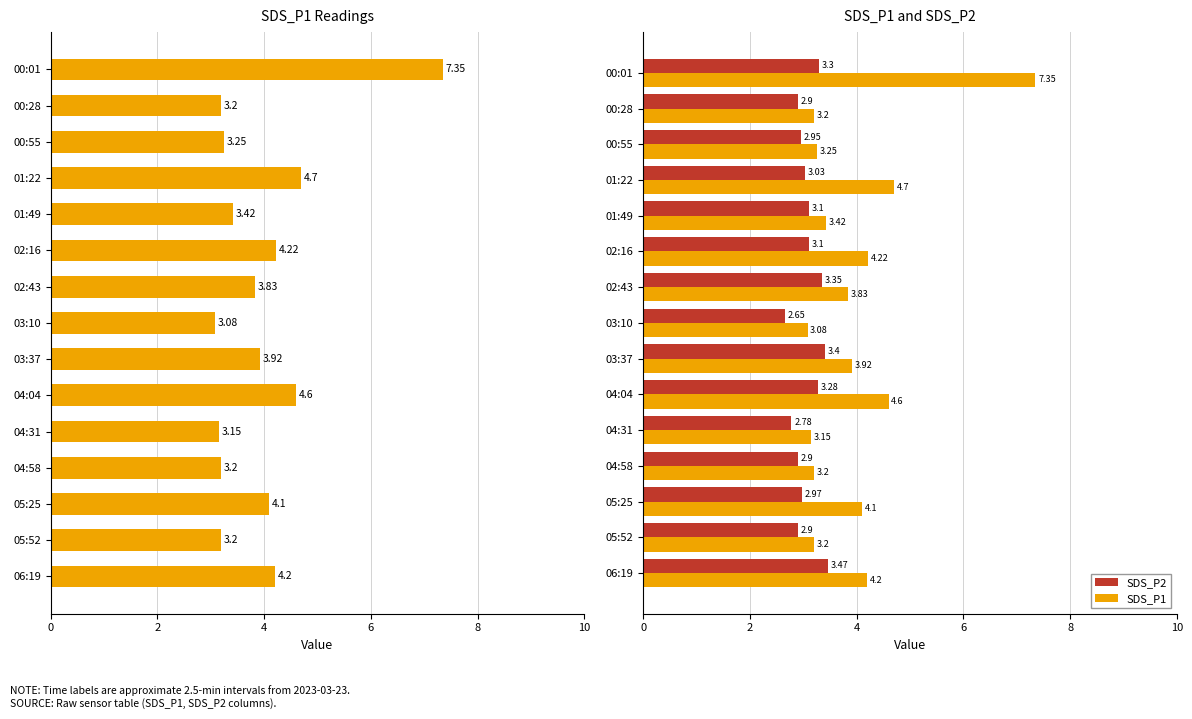

What is the difference between the SDS_P2 values at 03:10 and 04:04?

0.6